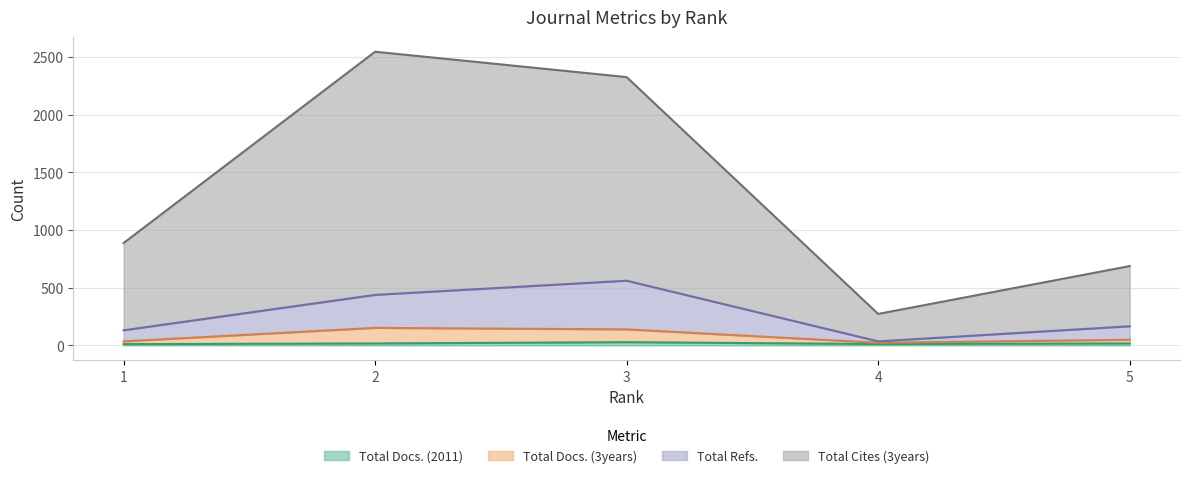

At which category does Total Docs. (2011) reach its first local peak?

3